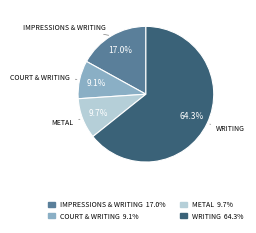

Combined, do METAL and COURT & WRITING account for over 50%?

No